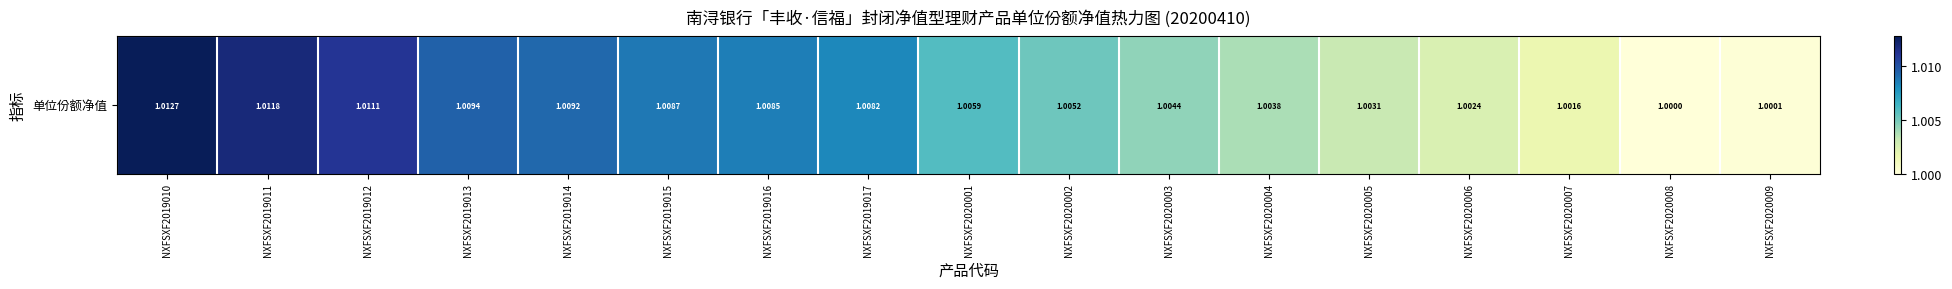

Which category has the highest value across all series?

NXFSXF2019010